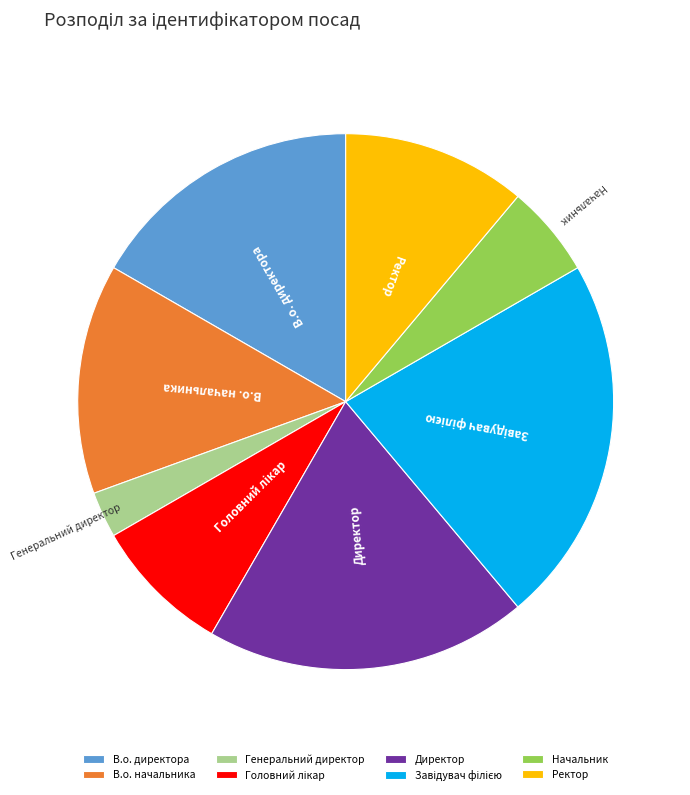

Does Начальник account for over 50% of the chart?

No